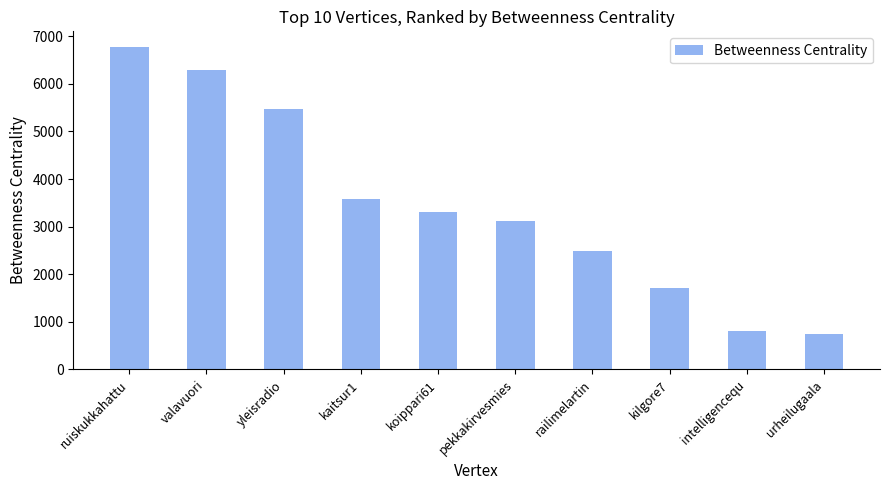

What is the smallest value displayed?

756.0